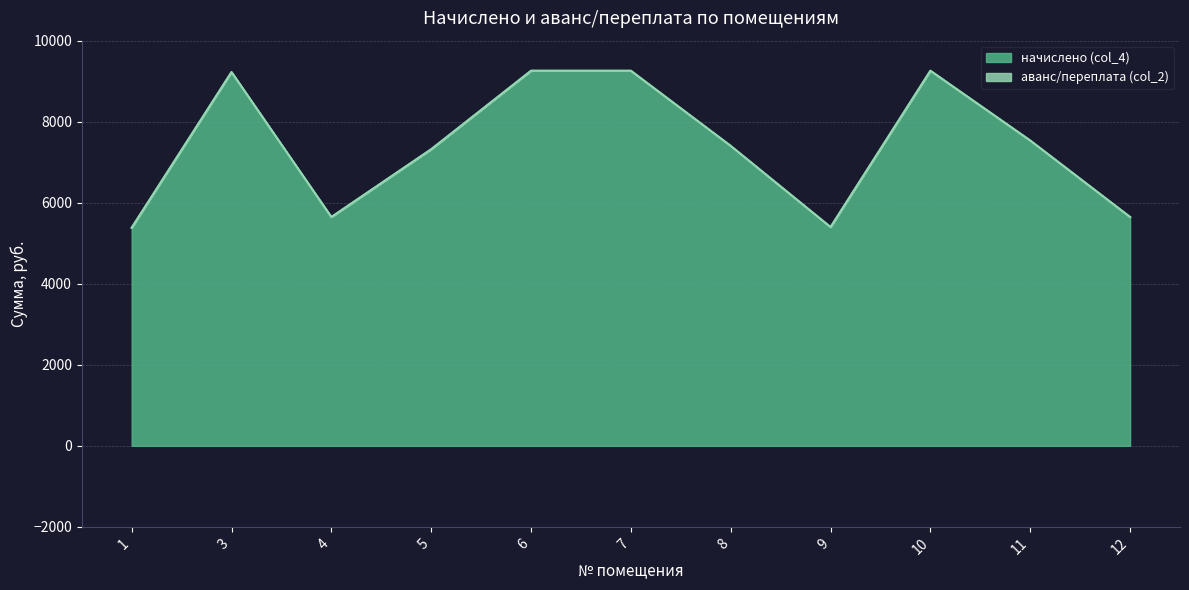

Rank the categories by value from highest to lowest.

10, 6, 7, 3, 11, 8, 5, 12, 4, 9, 1